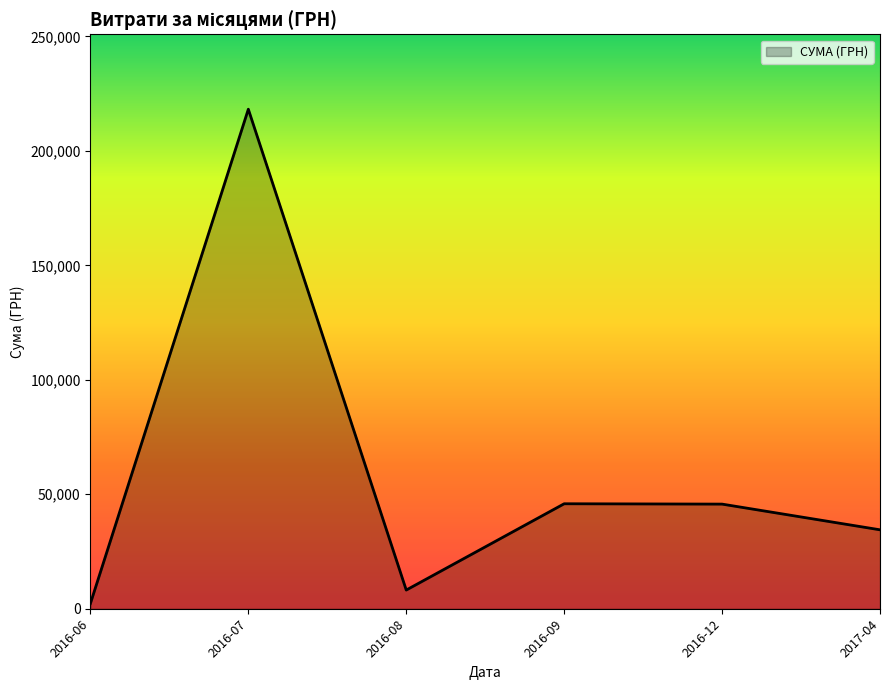

What is the difference between the second highest and minimum values?

43566.2